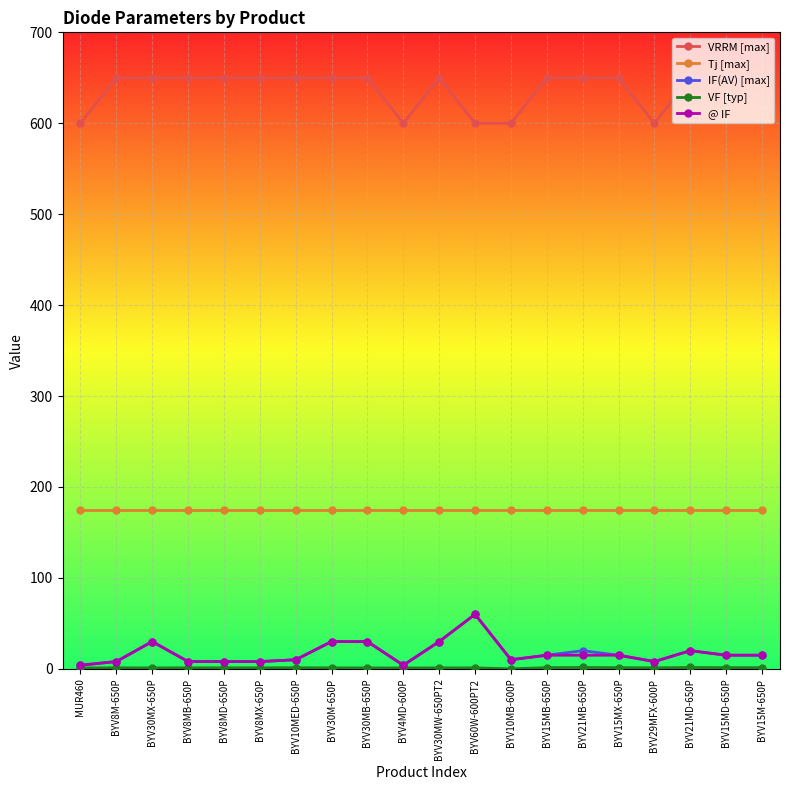

Is it true that @ IF equals 15.0 at BYV15MB-650P?

True